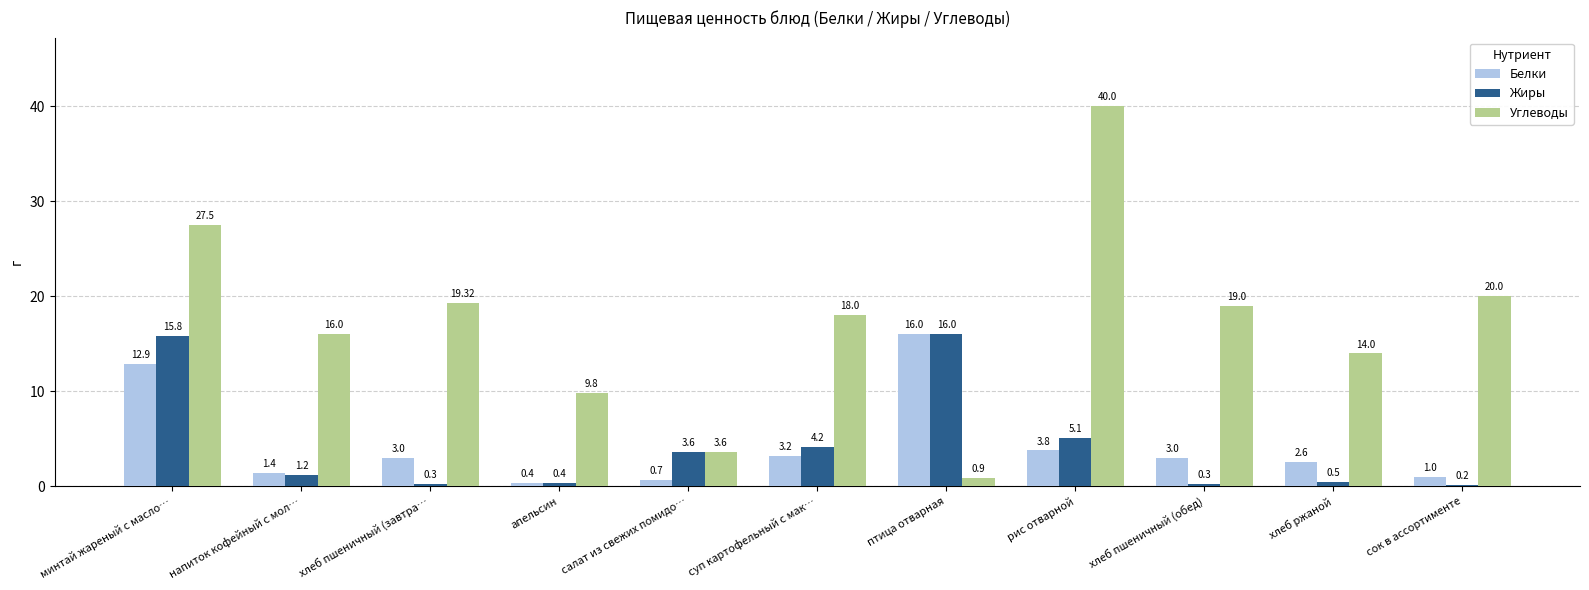

What is the difference between the highest and lowest values at сок в ассортименте?

19.8